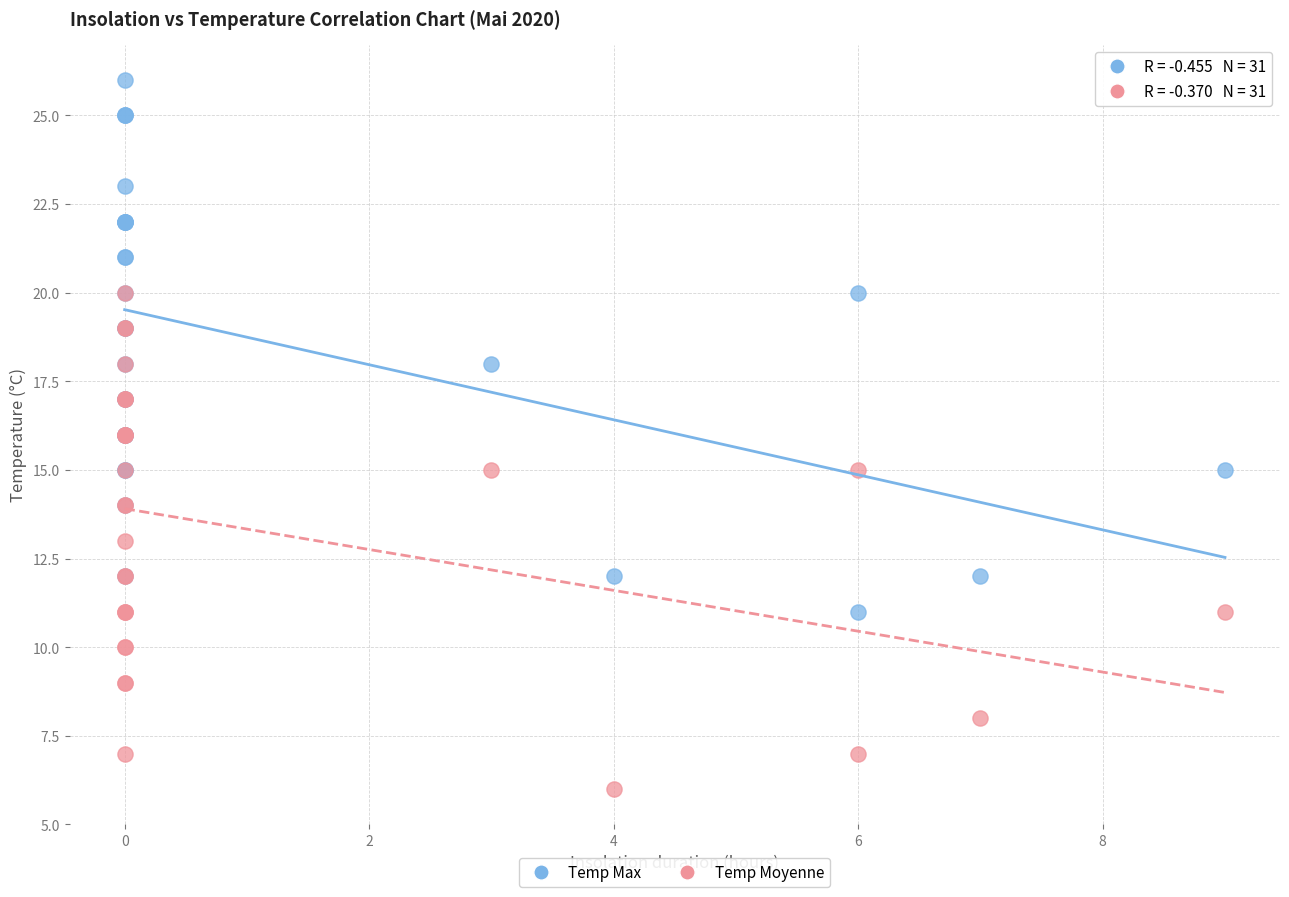

What are all the series names shown in the legend?

Temp Max, Temp Moyenne